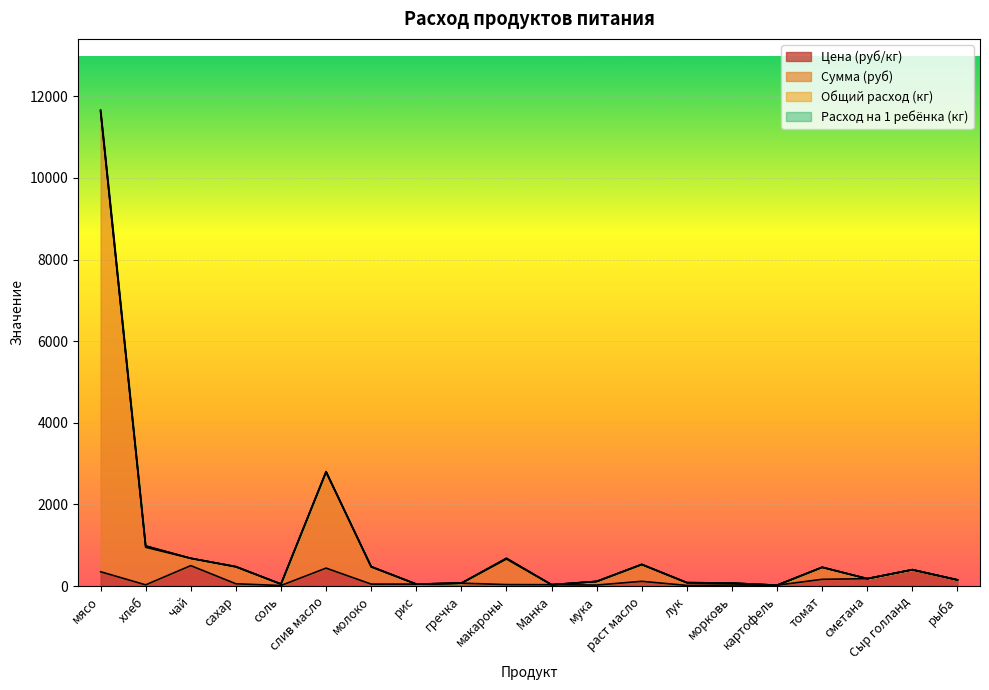

What position from the right is макароны?

11